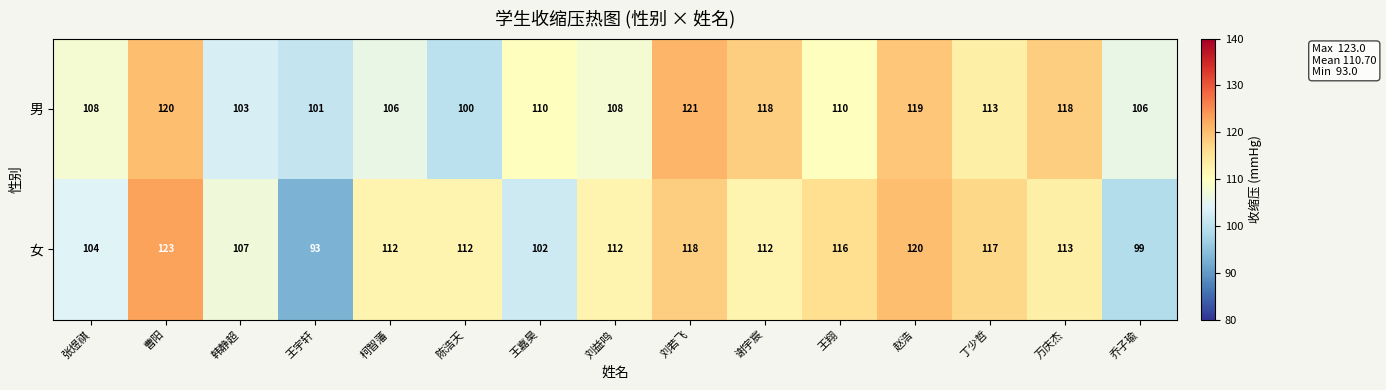

The value of 男 at 王翔 is 110. True or false?

True